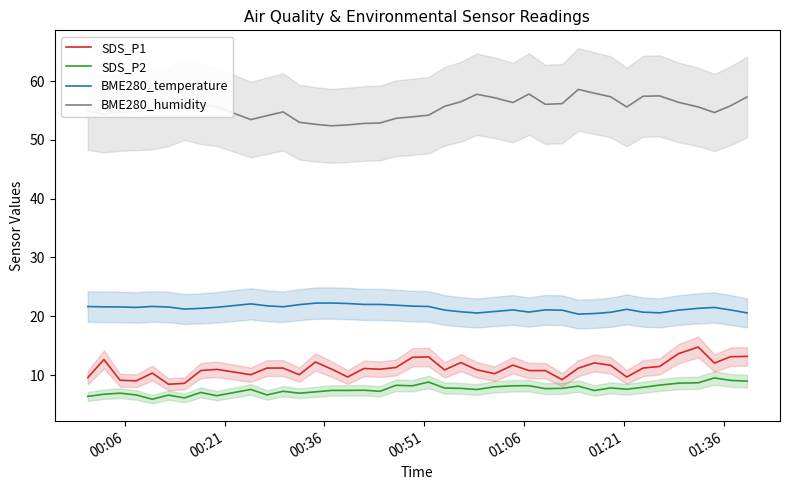

At how many categories does at least one series exceed 53?

34